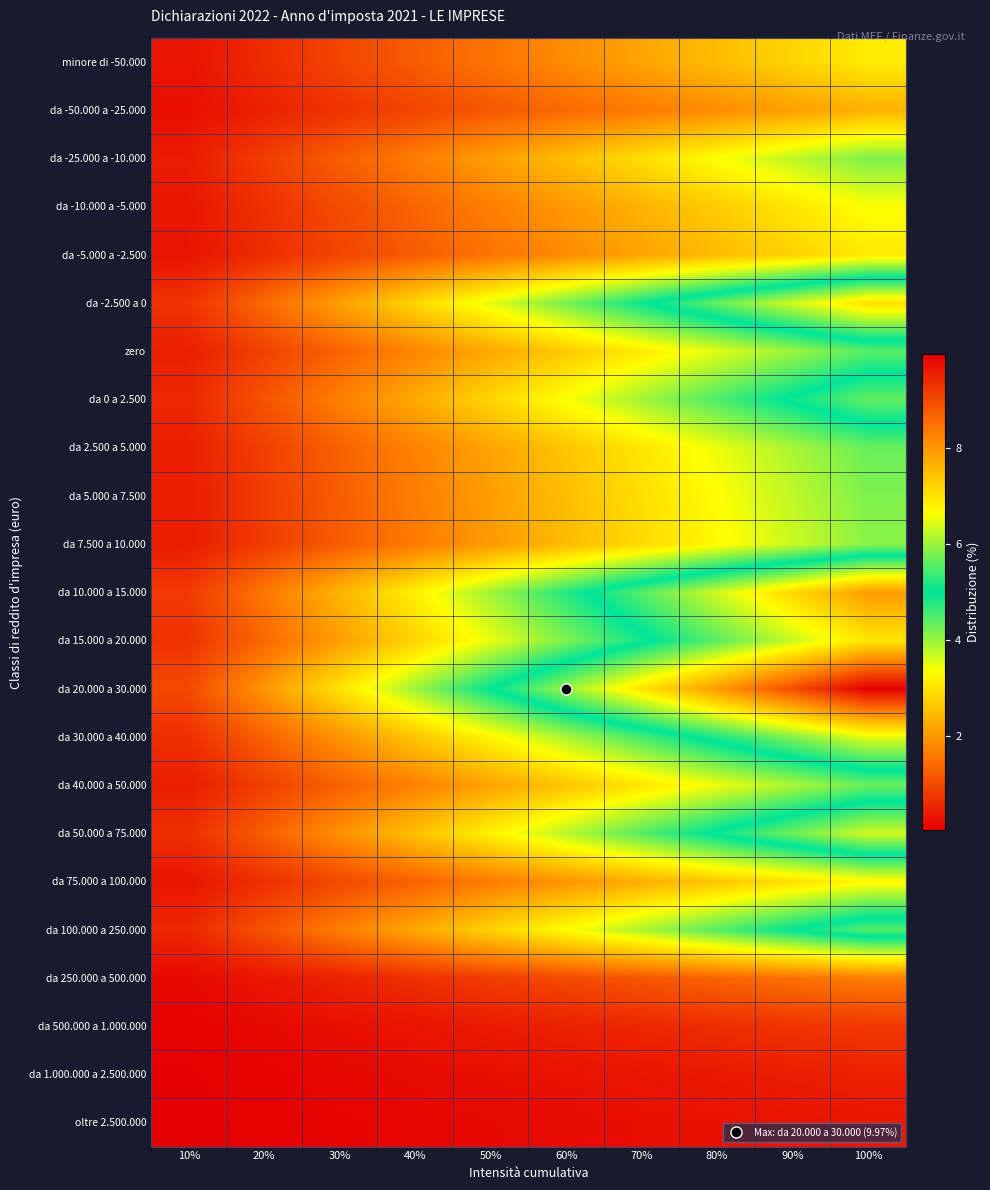

At how many categories does at least one series exceed 6?

4